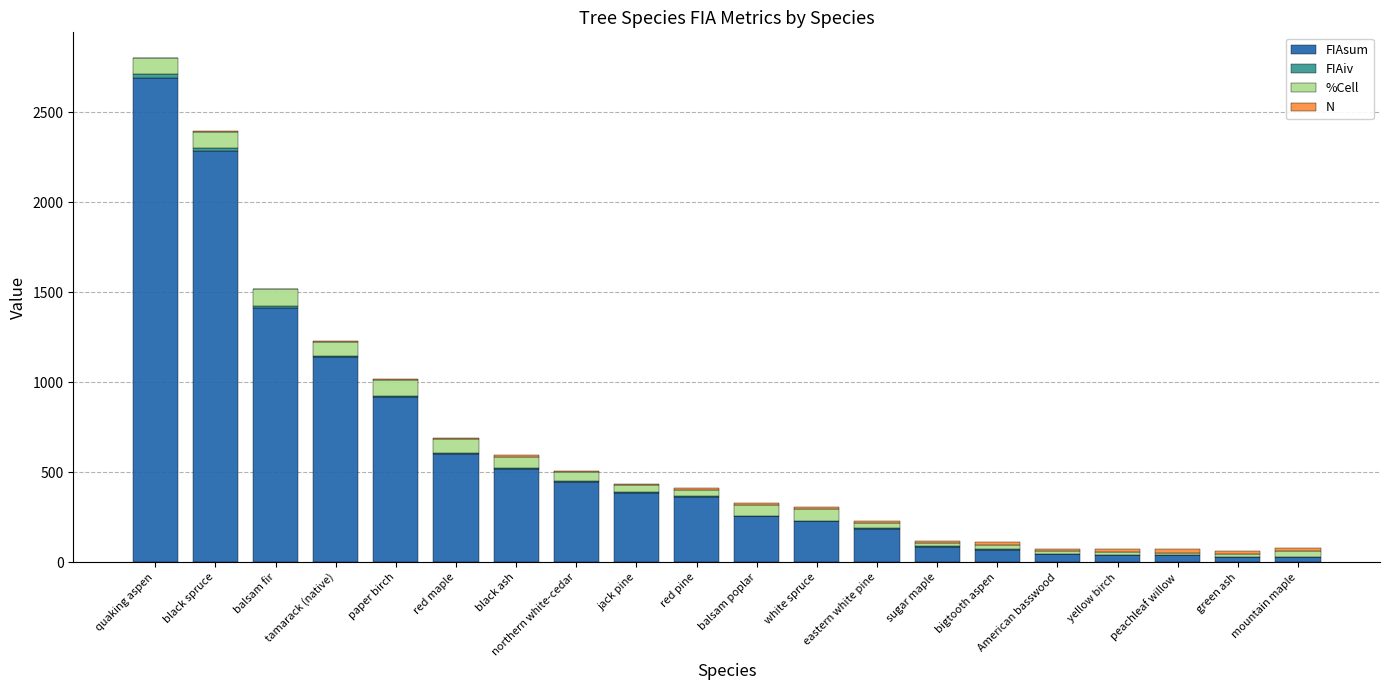

At which category is the sum across all series the highest?

quaking aspen